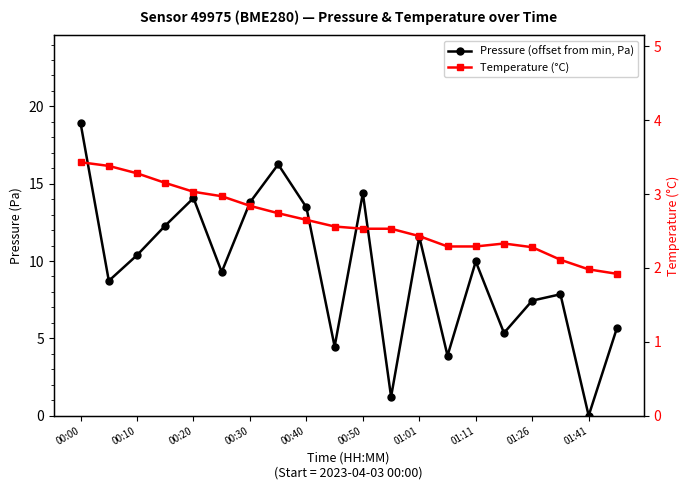

How many data points in Pressure (offset from min, Pa) are less than 9?

9